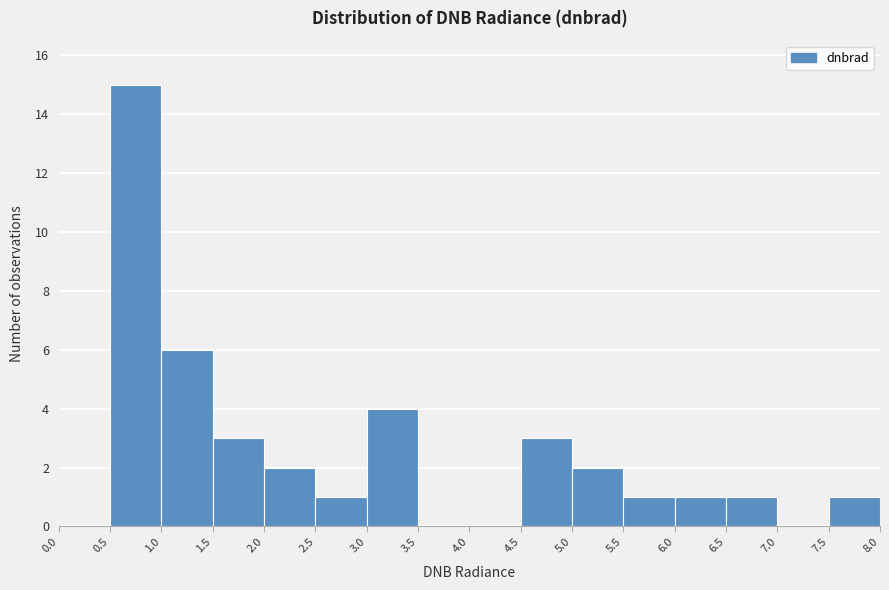

Reading left to right, transcribe this chart: for each bar, give the range it covers on the x-axis and its height. The values are not printed on the chart, so give them approximately, as read against the axis.

0.0 to 0.5: 0
0.5 to 1.0: 15
1.0 to 1.5: 6
1.5 to 2.0: 3
2.0 to 2.5: 2
2.5 to 3.0: 1
3.0 to 3.5: 4
3.5 to 4.0: 0
4.0 to 4.5: 0
4.5 to 5.0: 3
5.0 to 5.5: 2
5.5 to 6.0: 1
6.0 to 6.5: 1
6.5 to 7.0: 1
7.0 to 7.5: 0
7.5 to 8.0: 1